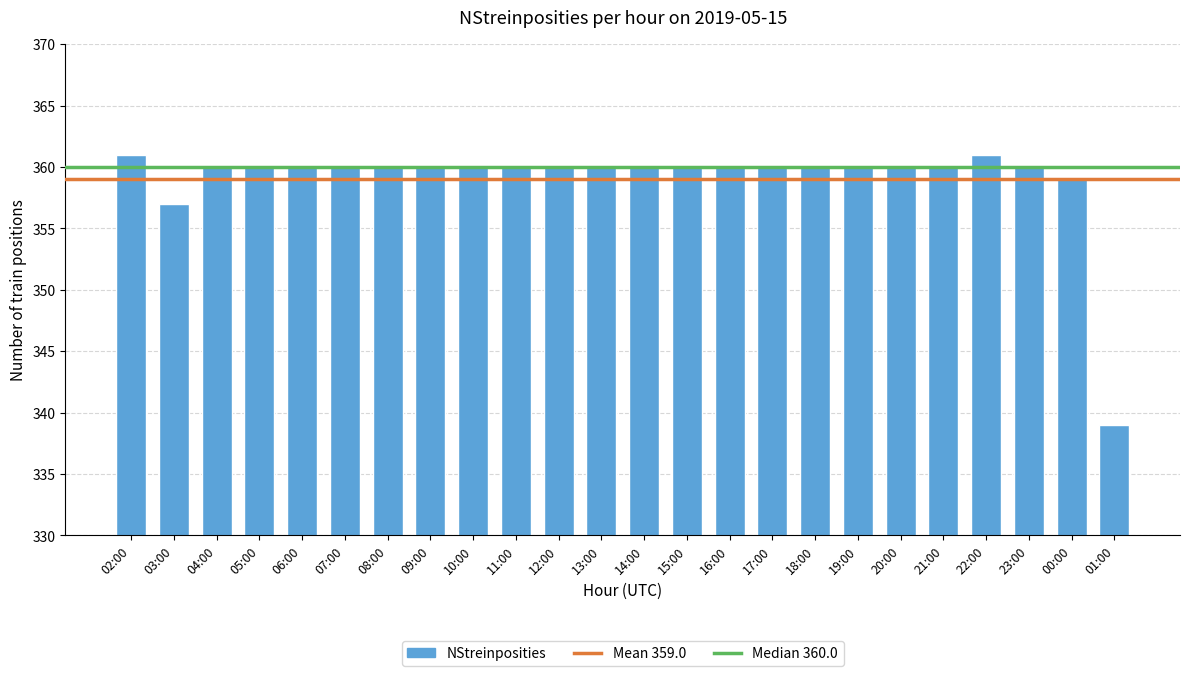

Where is the data nearest to the value 350?

03:00